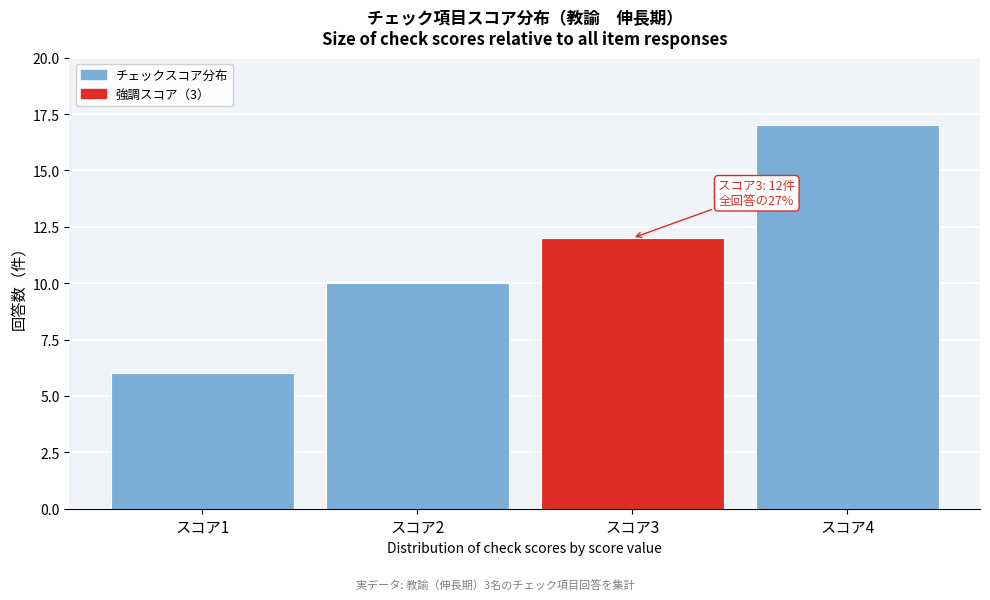

Reading left to right, transcribe all the data shown in this chart.

スコア1=6	スコア2=10	スコア3=12	スコア4=17